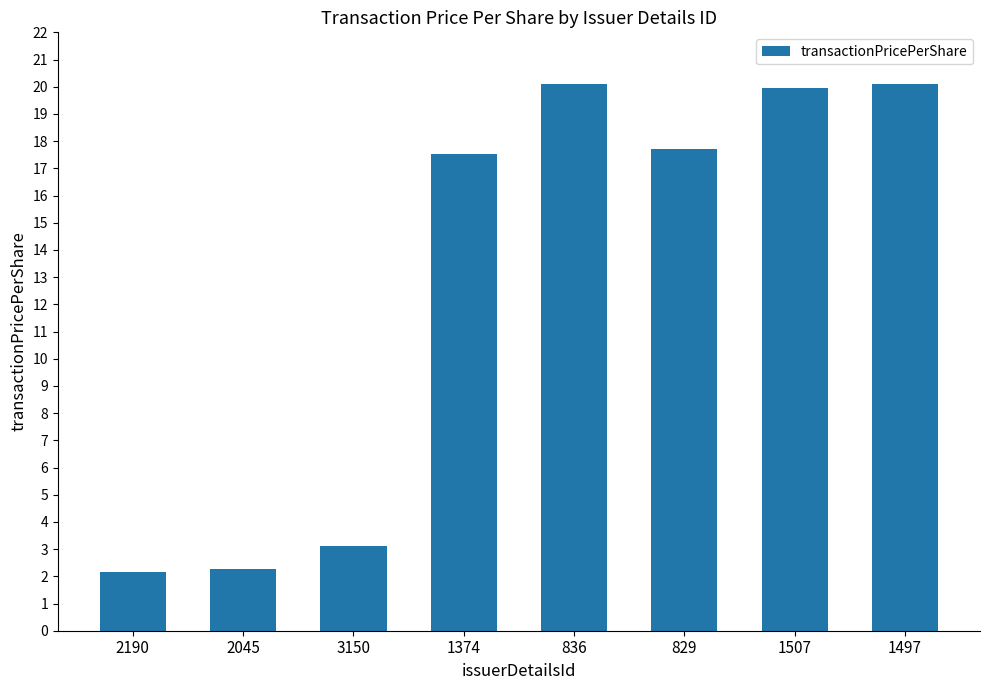

What is the smallest value displayed?

2.2